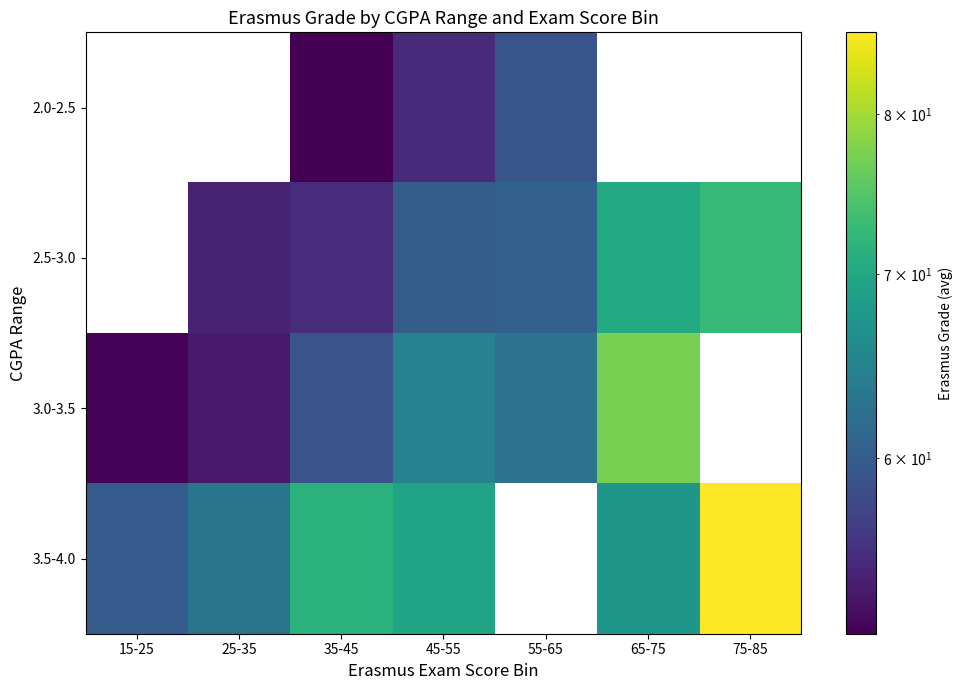

Which category has the highest value across all series?

75-85